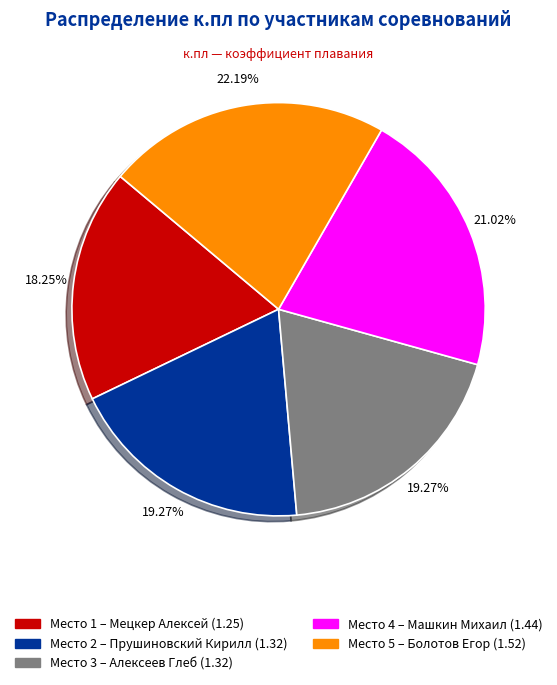

Is there any slice that represents more than half of the pie?

No